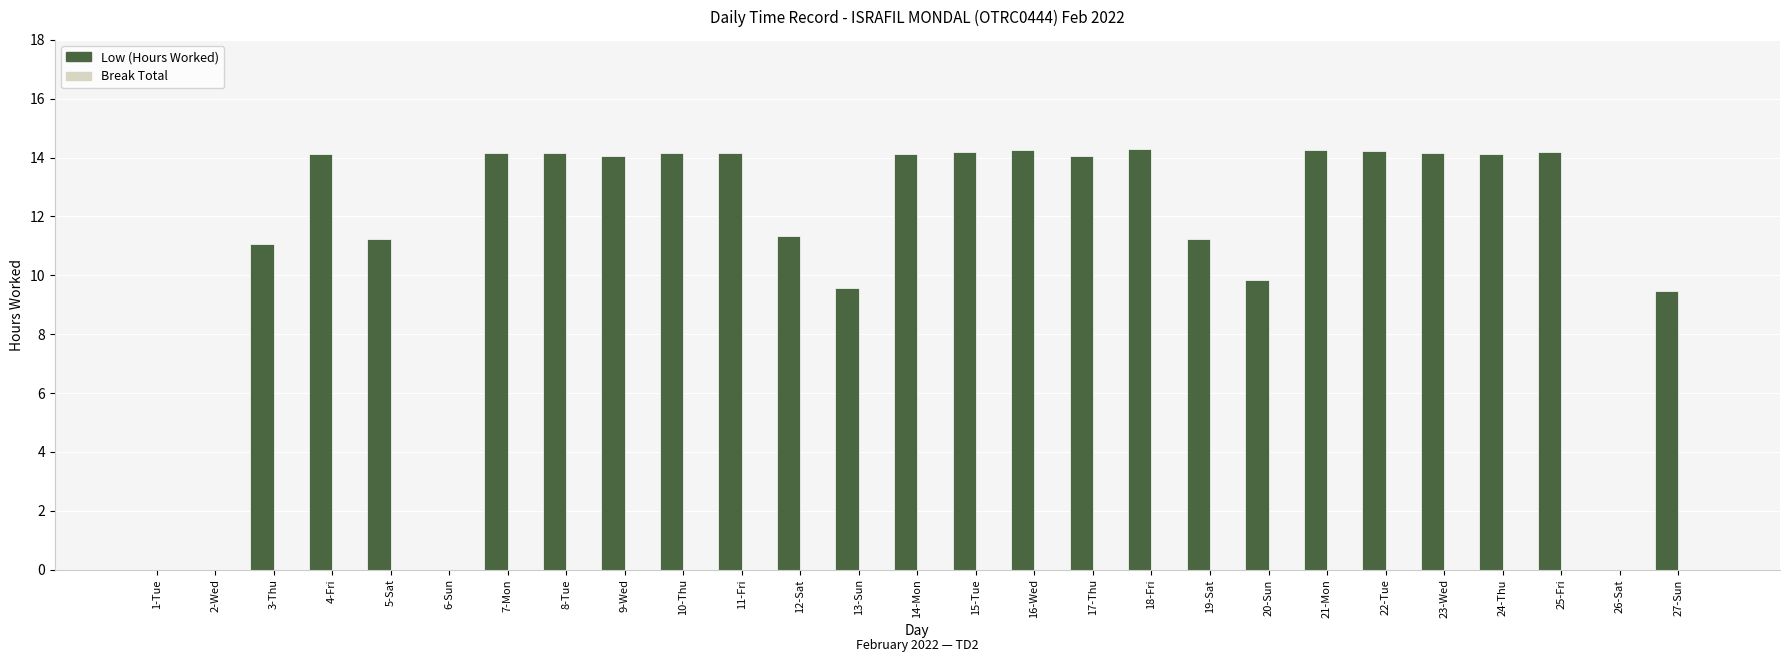

True or false: the data shows 9.6 at 10-Thu.

False